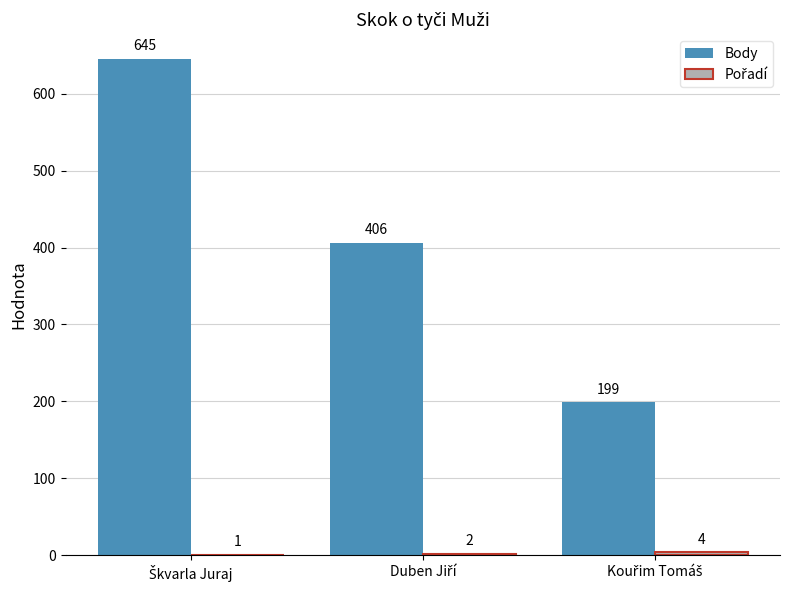

Which series has the largest total across all categories?

Body